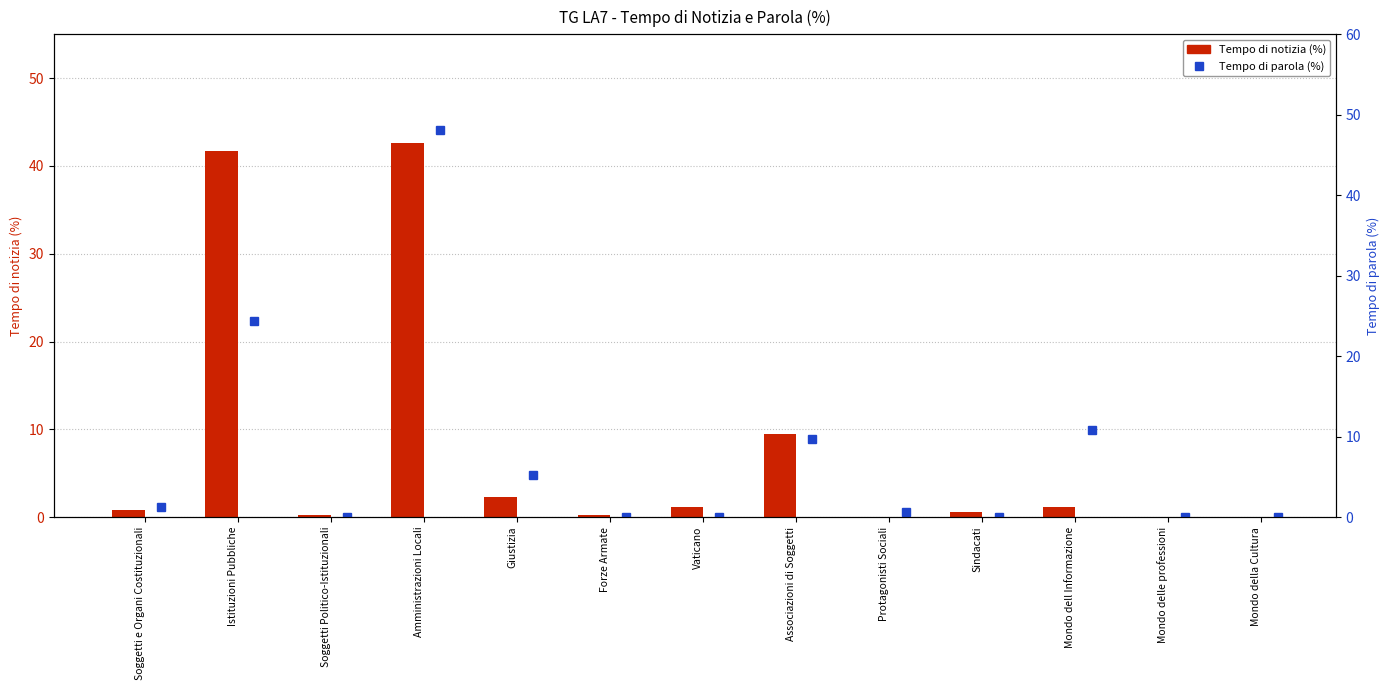

How many values in Tempo di parola (%) are above zero?

7